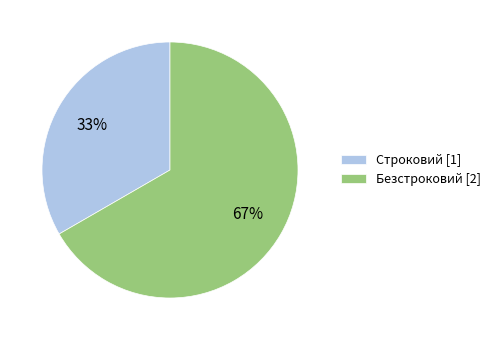

To the nearest percent, what is the combined percentage of Безстроковий and Строковий?

100%